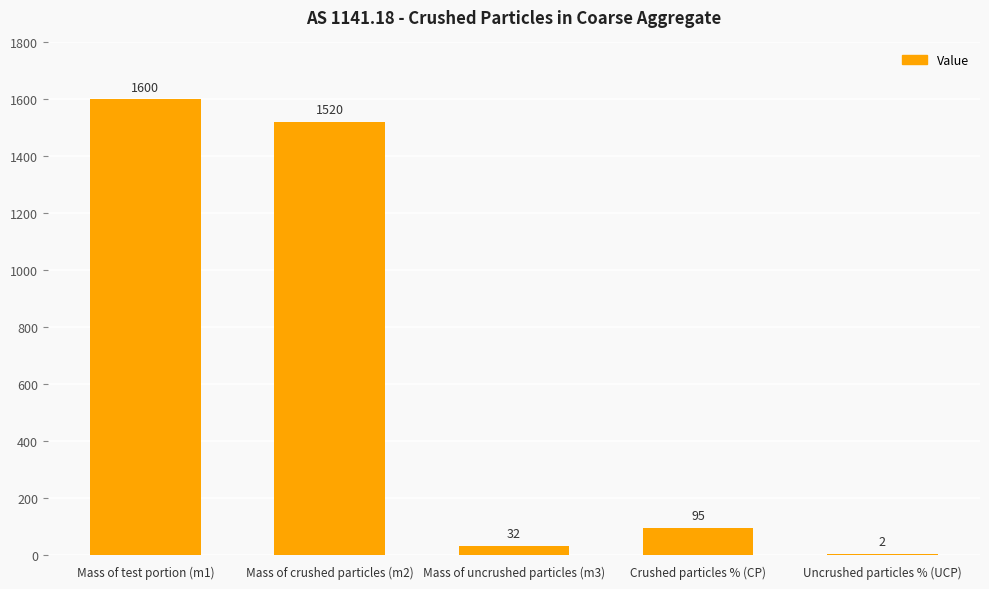

Reading left to right, what are all the values shown in this chart?

1600	1520	32	95	2